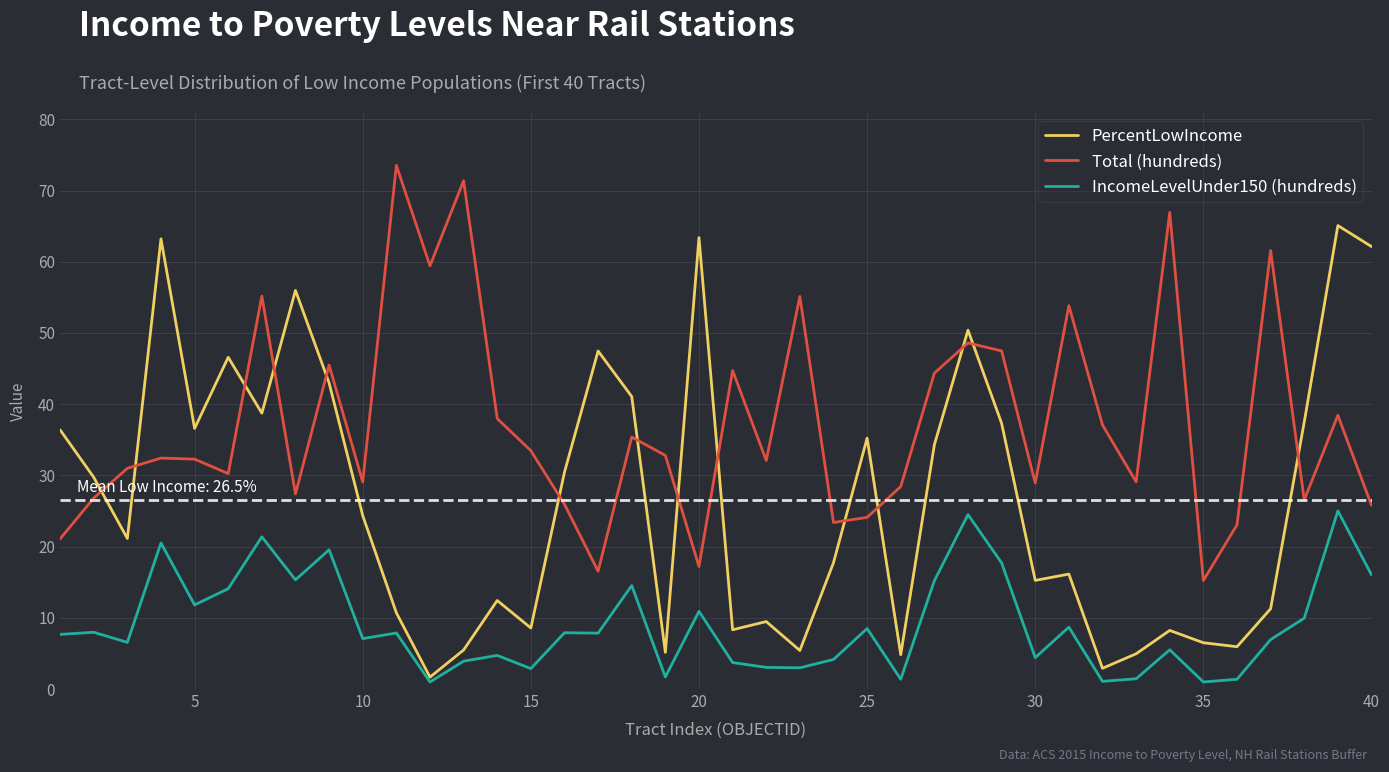

Rank the series by their average value, from lowest to highest.

IncomeLevelUnder150 (hundreds), PercentLowIncome, Total (hundreds)